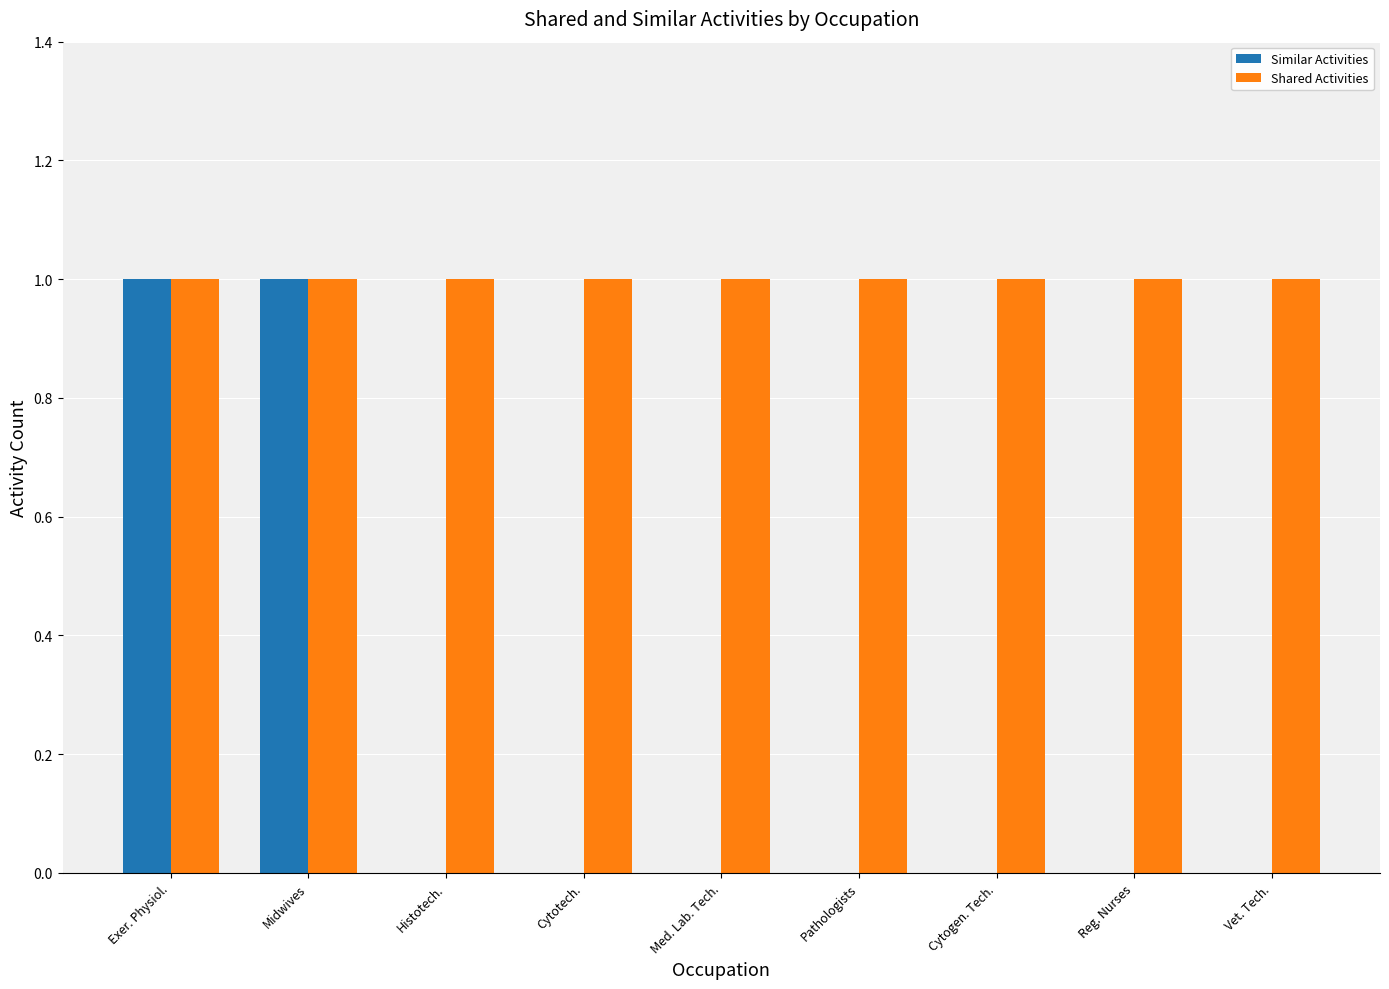

Reading left to right, extract all data points from this chart.

Similar Activities: 1	1	0	0	0	0	0	0	0
Shared Activities: 1	1	1	1	1	1	1	1	1